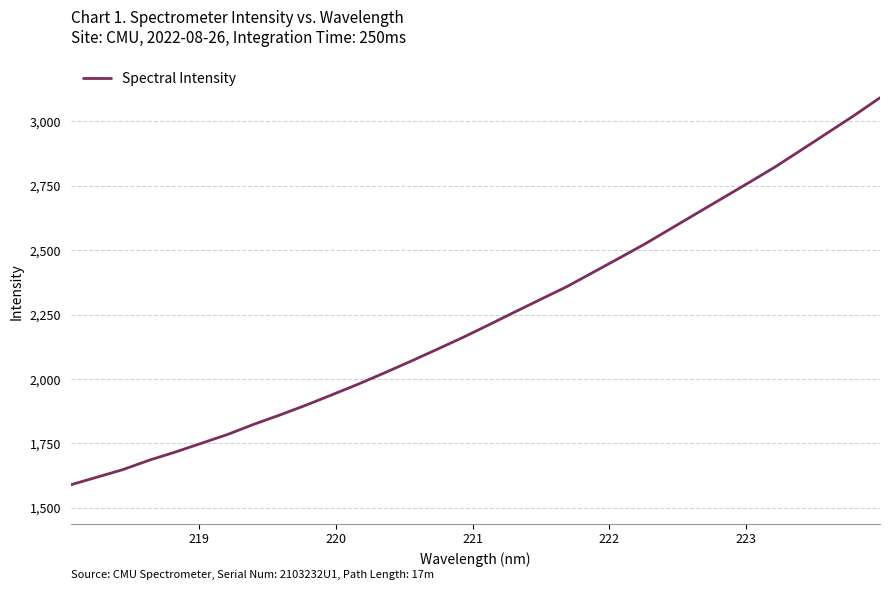

What is the difference between the maximum and minimum values?

1502.6